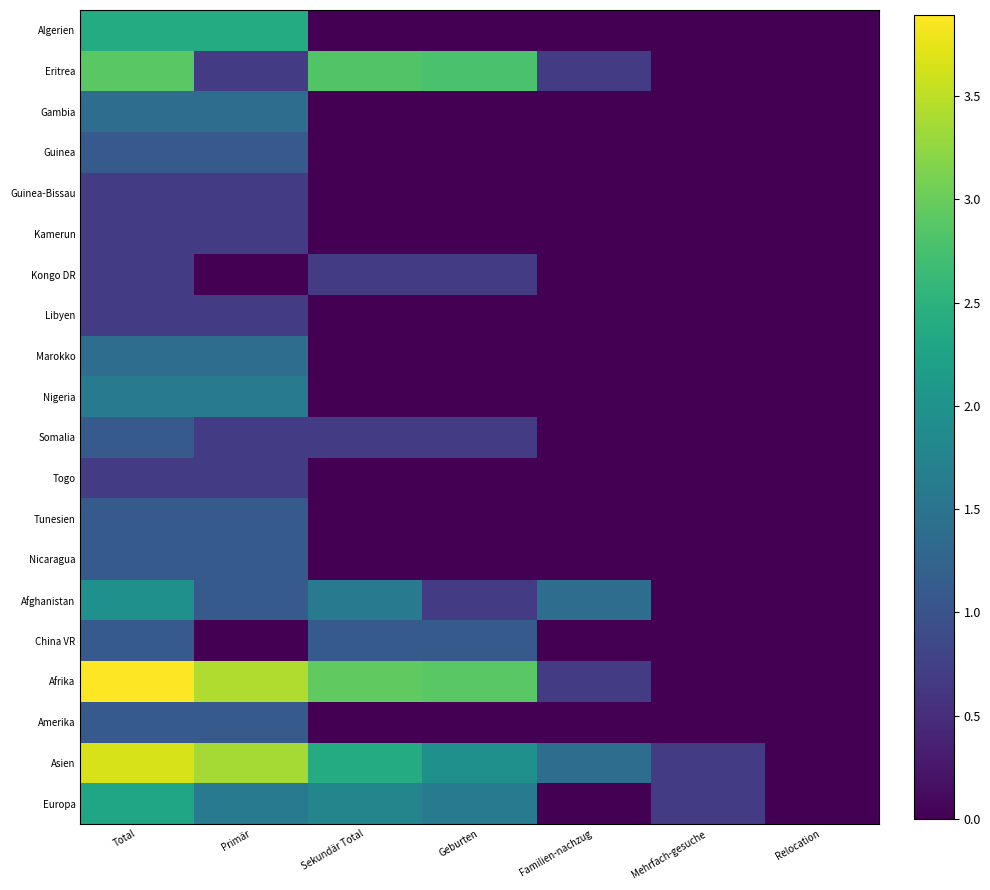

Reading left to right, transcribe all the data shown in this chart.

Algerien: Total=2.4	Primär=2.4	Sekundär Total=0.0	Geburten=0.0	Familien-nachzug=0.0	Mehrfach-gesuche=0.0	Relocation=0.0
Eritrea: Total=2.9	Primär=0.7	Sekundär Total=2.8	Geburten=2.8	Familien-nachzug=0.7	Mehrfach-gesuche=0.0	Relocation=0.0
Gambia: Total=1.4	Primär=1.4	Sekundär Total=0.0	Geburten=0.0	Familien-nachzug=0.0	Mehrfach-gesuche=0.0	Relocation=0.0
Guinea: Total=1.1	Primär=1.1	Sekundär Total=0.0	Geburten=0.0	Familien-nachzug=0.0	Mehrfach-gesuche=0.0	Relocation=0.0
Guinea-Bissau: Total=0.7	Primär=0.7	Sekundär Total=0.0	Geburten=0.0	Familien-nachzug=0.0	Mehrfach-gesuche=0.0	Relocation=0.0
Kamerun: Total=0.7	Primär=0.7	Sekundär Total=0.0	Geburten=0.0	Familien-nachzug=0.0	Mehrfach-gesuche=0.0	Relocation=0.0
Kongo DR: Total=0.7	Primär=0.0	Sekundär Total=0.7	Geburten=0.7	Familien-nachzug=0.0	Mehrfach-gesuche=0.0	Relocation=0.0
Libyen: Total=0.7	Primär=0.7	Sekundär Total=0.0	Geburten=0.0	Familien-nachzug=0.0	Mehrfach-gesuche=0.0	Relocation=0.0
Marokko: Total=1.4	Primär=1.4	Sekundär Total=0.0	Geburten=0.0	Familien-nachzug=0.0	Mehrfach-gesuche=0.0	Relocation=0.0
Nigeria: Total=1.6	Primär=1.6	Sekundär Total=0.0	Geburten=0.0	Familien-nachzug=0.0	Mehrfach-gesuche=0.0	Relocation=0.0
Somalia: Total=1.1	Primär=0.7	Sekundär Total=0.7	Geburten=0.7	Familien-nachzug=0.0	Mehrfach-gesuche=0.0	Relocation=0.0
Togo: Total=0.7	Primär=0.7	Sekundär Total=0.0	Geburten=0.0	Familien-nachzug=0.0	Mehrfach-gesuche=0.0	Relocation=0.0
Tunesien: Total=1.1	Primär=1.1	Sekundär Total=0.0	Geburten=0.0	Familien-nachzug=0.0	Mehrfach-gesuche=0.0	Relocation=0.0
Nicaragua: Total=1.1	Primär=1.1	Sekundär Total=0.0	Geburten=0.0	Familien-nachzug=0.0	Mehrfach-gesuche=0.0	Relocation=0.0
Afghanistan: Total=1.9	Primär=1.1	Sekundär Total=1.6	Geburten=0.7	Familien-nachzug=1.4	Mehrfach-gesuche=0.0	Relocation=0.0
China VR: Total=1.1	Primär=0.0	Sekundär Total=1.1	Geburten=1.1	Familien-nachzug=0.0	Mehrfach-gesuche=0.0	Relocation=0.0
Afrika: Total=3.9	Primär=3.4	Sekundär Total=2.9	Geburten=2.9	Familien-nachzug=0.7	Mehrfach-gesuche=0.0	Relocation=0.0
Amerika: Total=1.1	Primär=1.1	Sekundär Total=0.0	Geburten=0.0	Familien-nachzug=0.0	Mehrfach-gesuche=0.0	Relocation=0.0
Asien: Total=3.7	Primär=3.4	Sekundär Total=2.4	Geburten=1.9	Familien-nachzug=1.4	Mehrfach-gesuche=0.7	Relocation=0.0
Europa: Total=2.3	Primär=1.6	Sekundär Total=1.8	Geburten=1.6	Familien-nachzug=0.0	Mehrfach-gesuche=0.7	Relocation=0.0